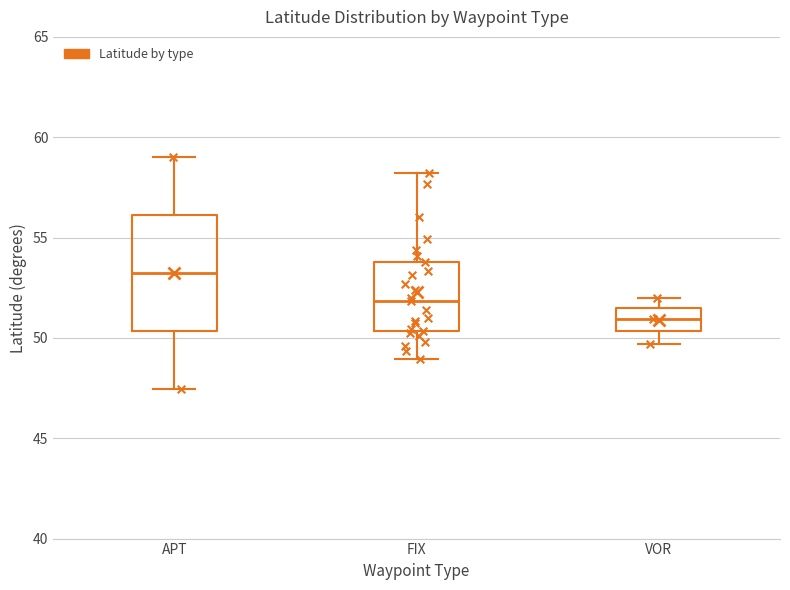

Where does the upper whisker of the box for APT end on the y-axis? The values are not printed on the chart, so give them approximately, as read against the axis.

59.0